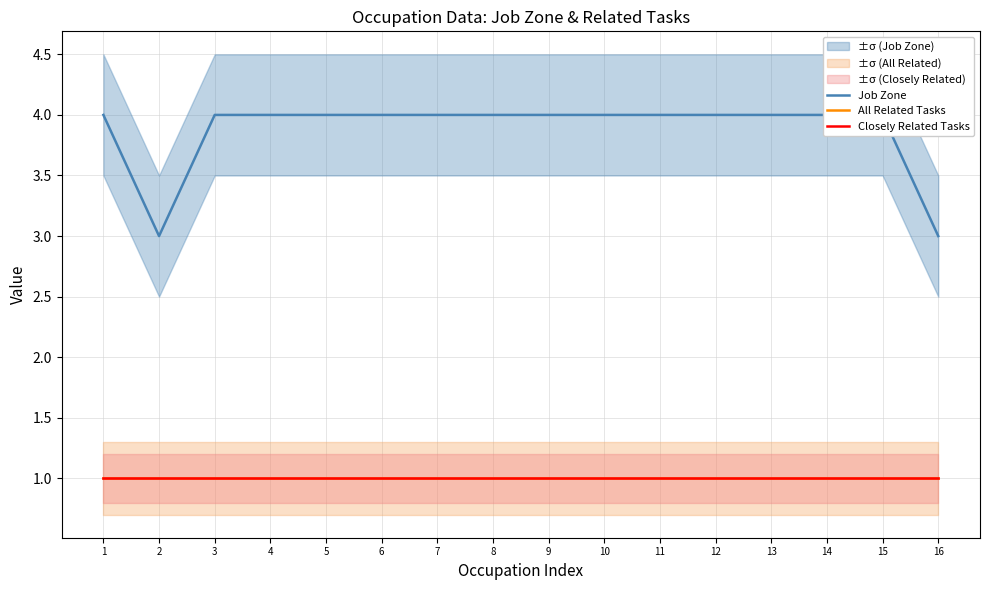

Is it true that All Related Tasks equals 1 at 2?

True